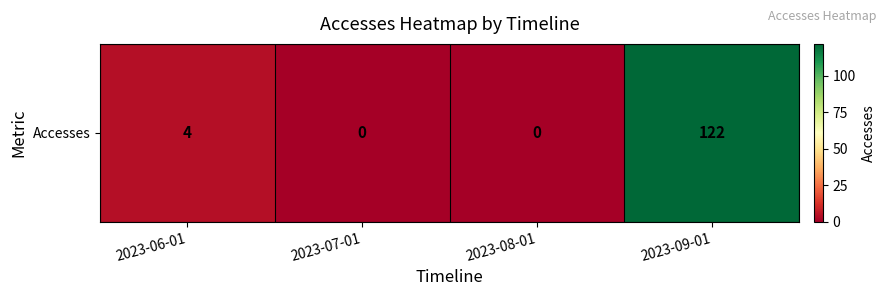

How many positive values are there?

2